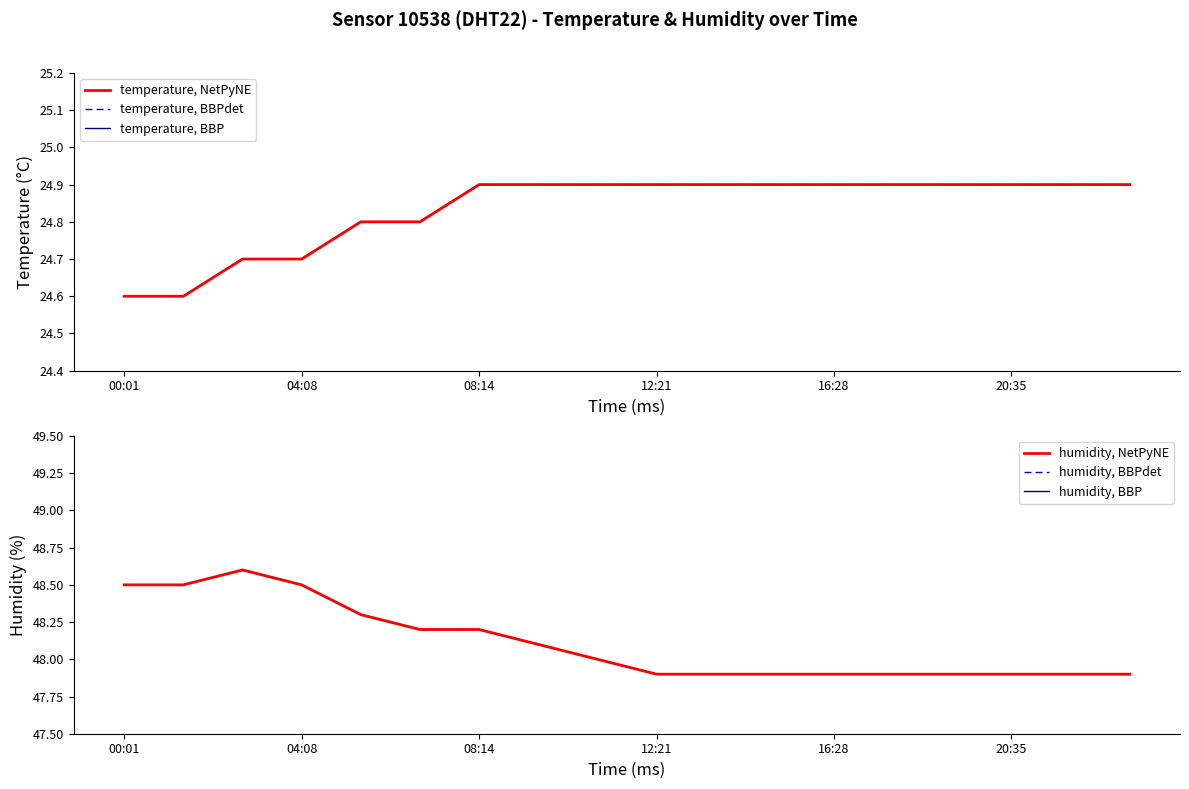

Which category has the highest value in the temperature, NetPyNE series?

08:14